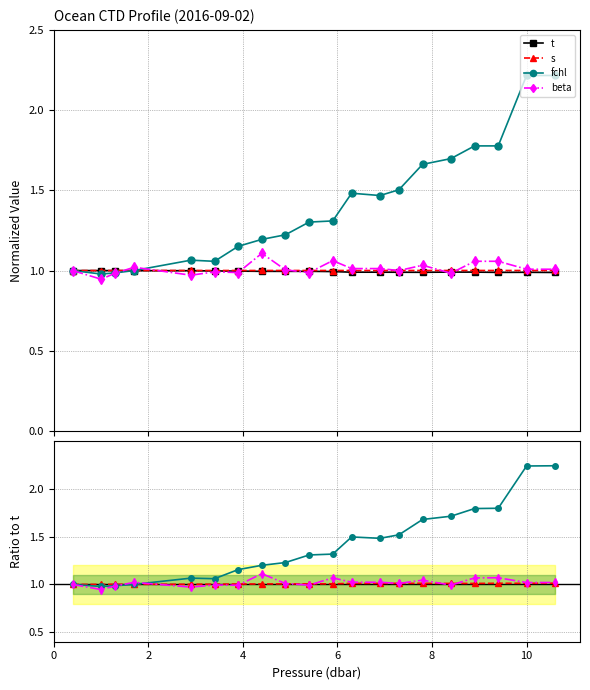

How many lines are shown in the chart?

4